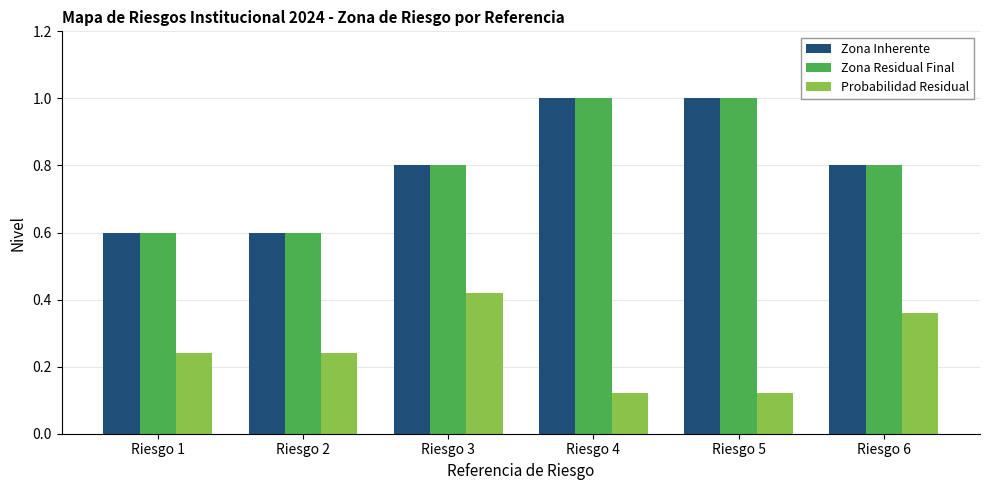

Read the Zona Inherente value at Riesgo 4.

1.0